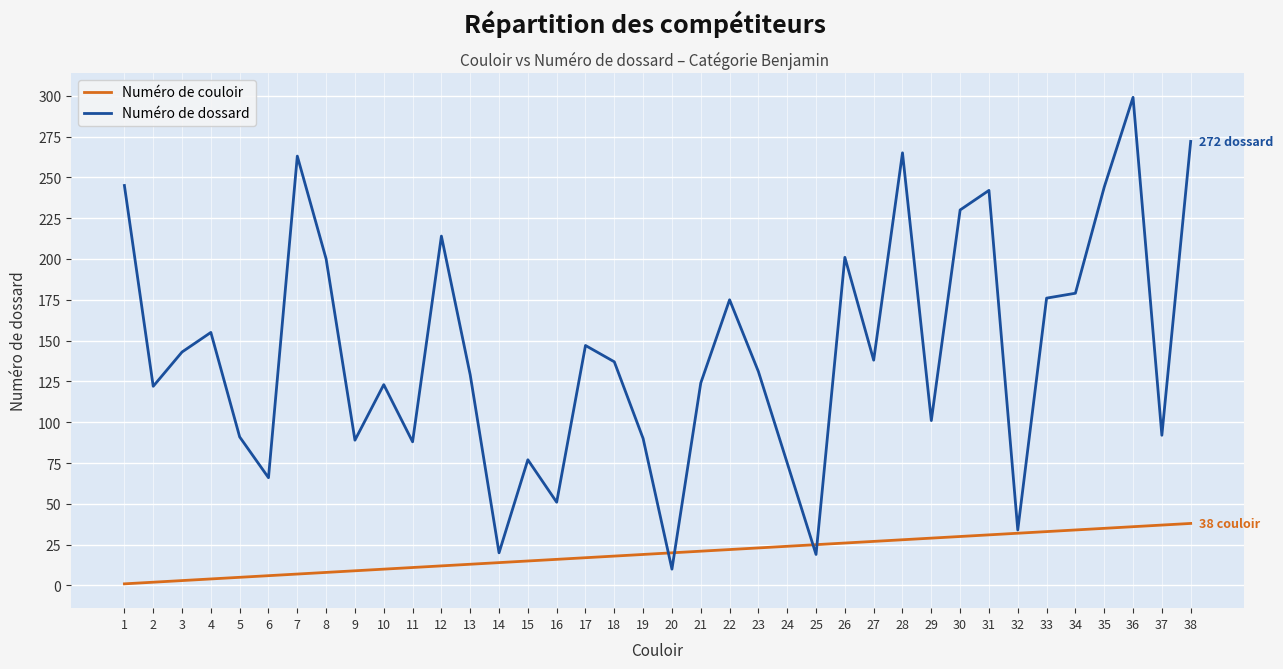

At which category is the sum across all series the highest?

36